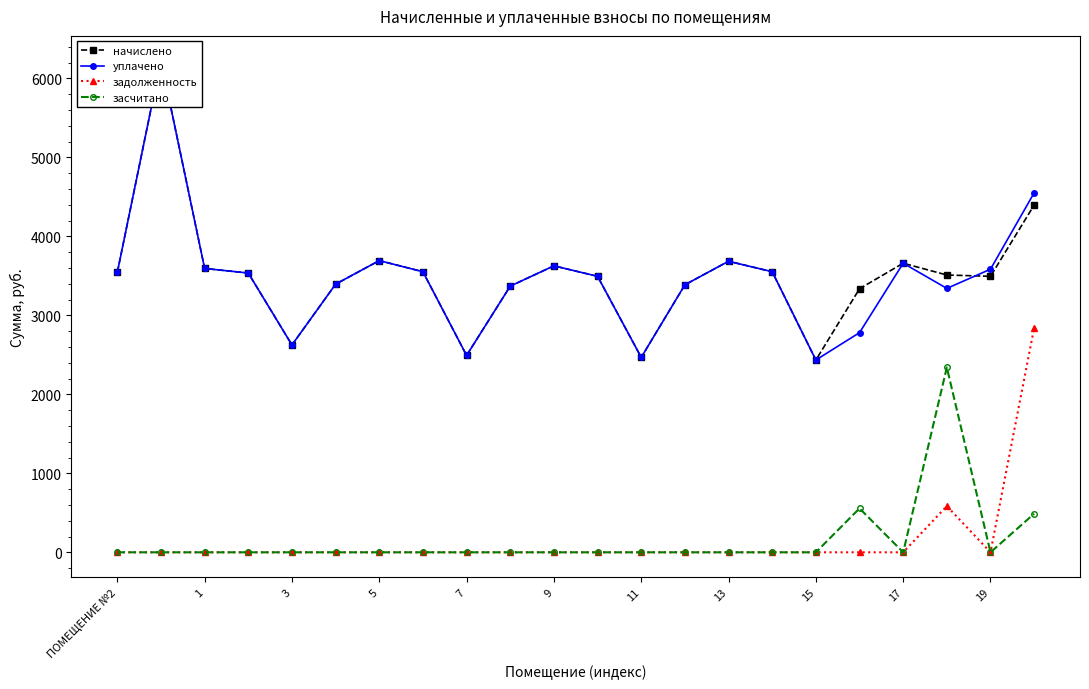

What is the greatest value displayed?

6226.6